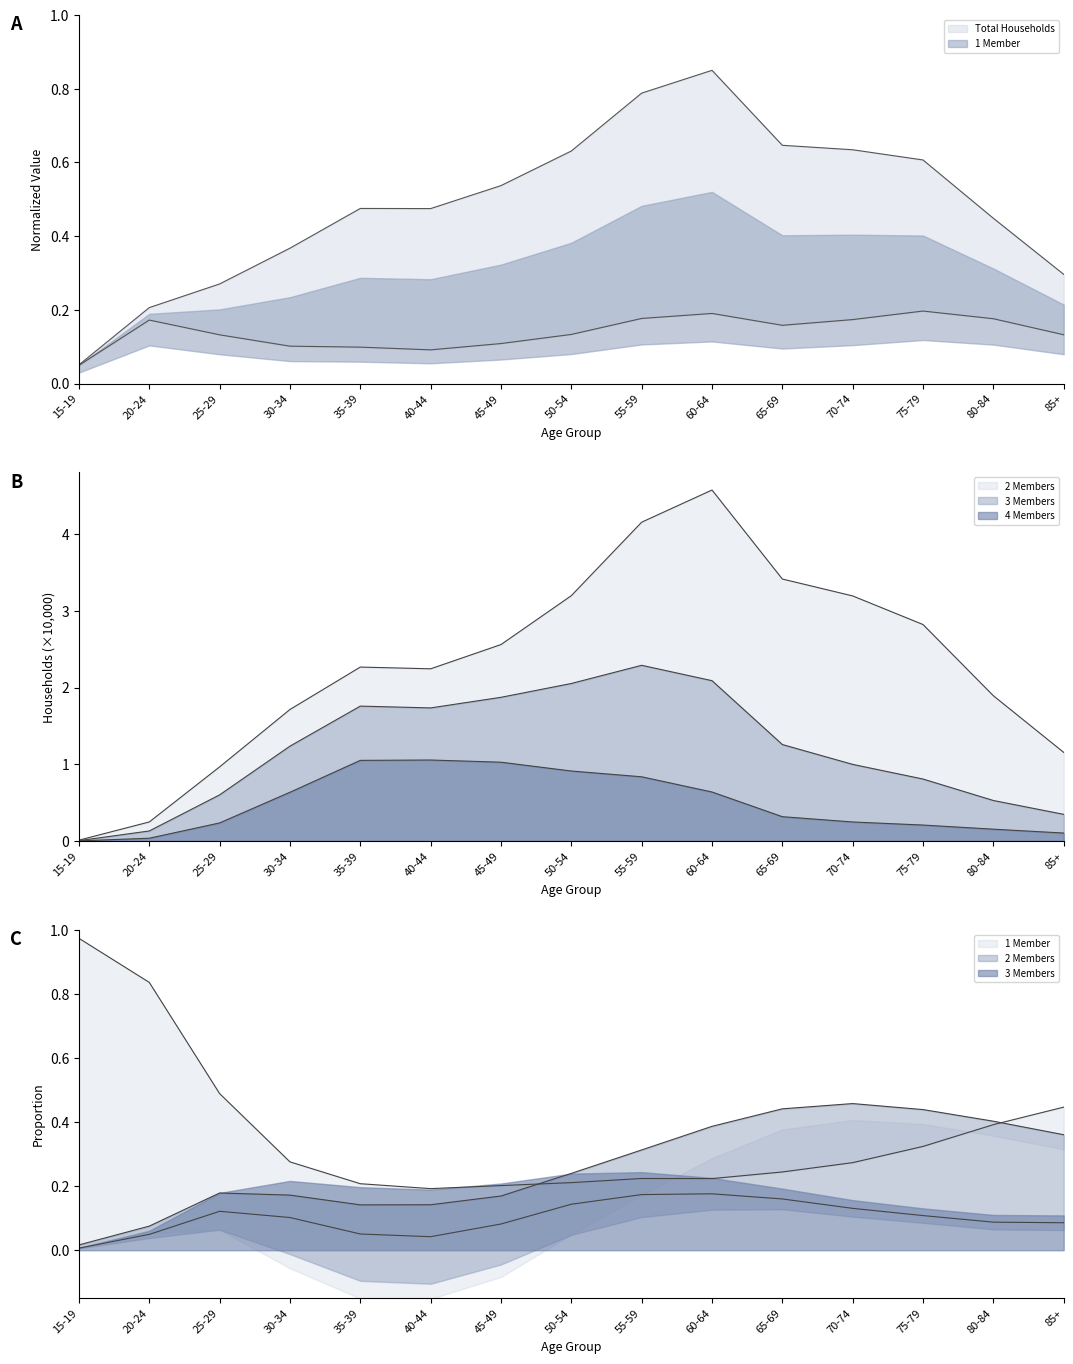

What is the value of the 1 Member point at the 9th from the left?

0.2